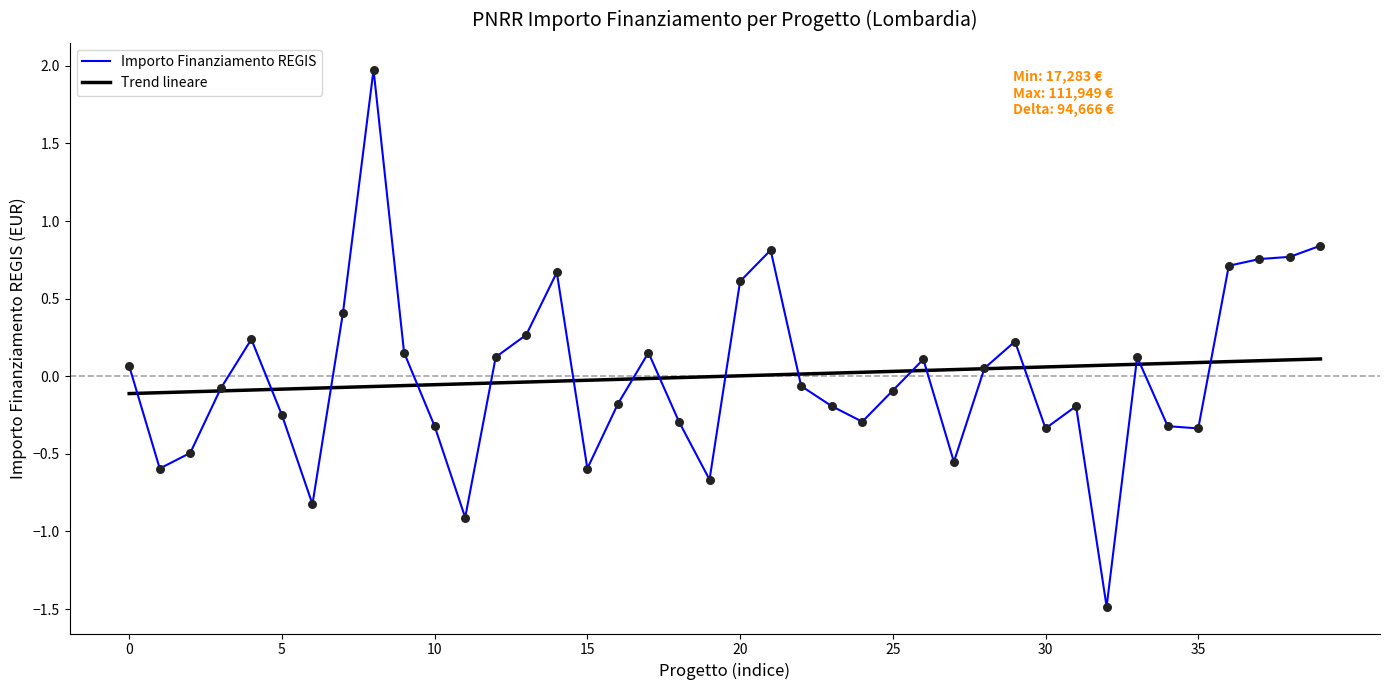

Which series has the widest spread of values?

Importo Finanziamento REGIS